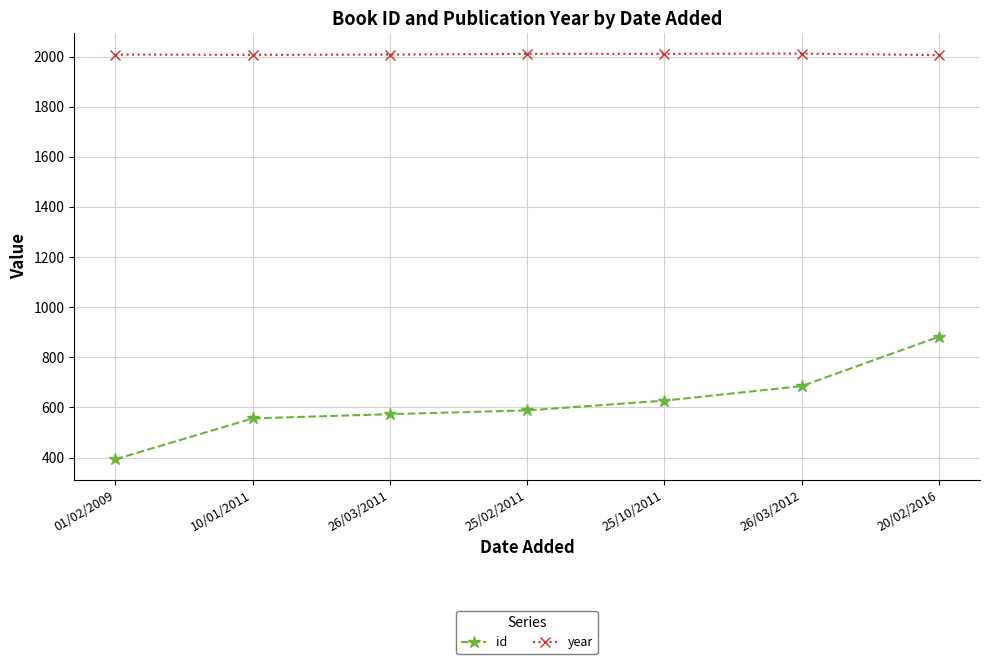

The id series shows 189 at 20/02/2016. True or false?

False